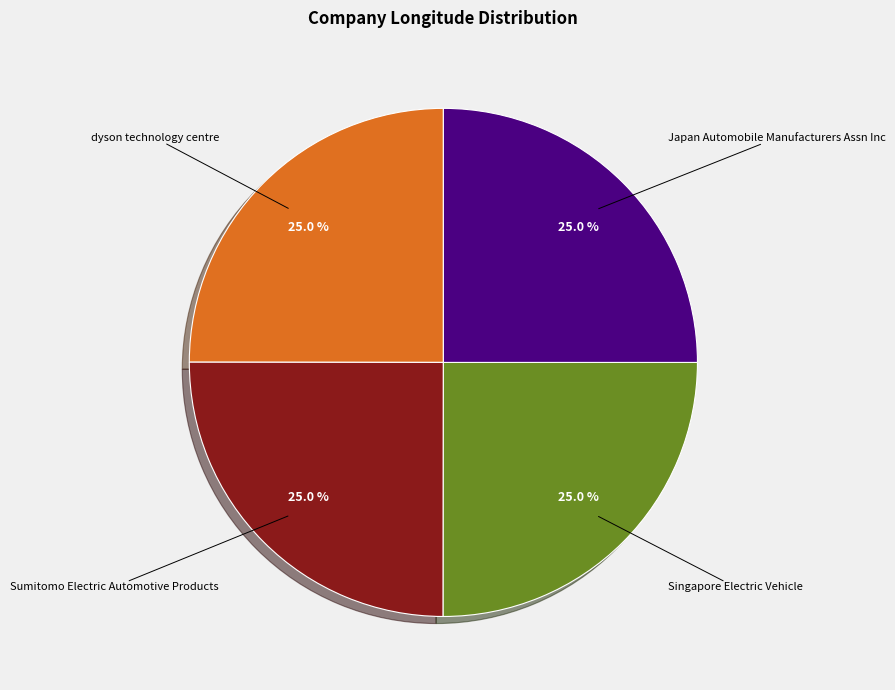

Does any single category account for the majority?

No